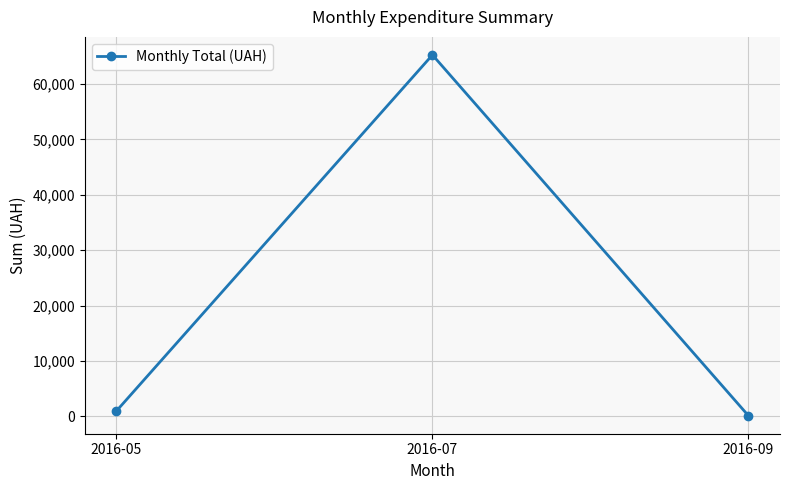

What is the value of the 1st point from the left?

967.0